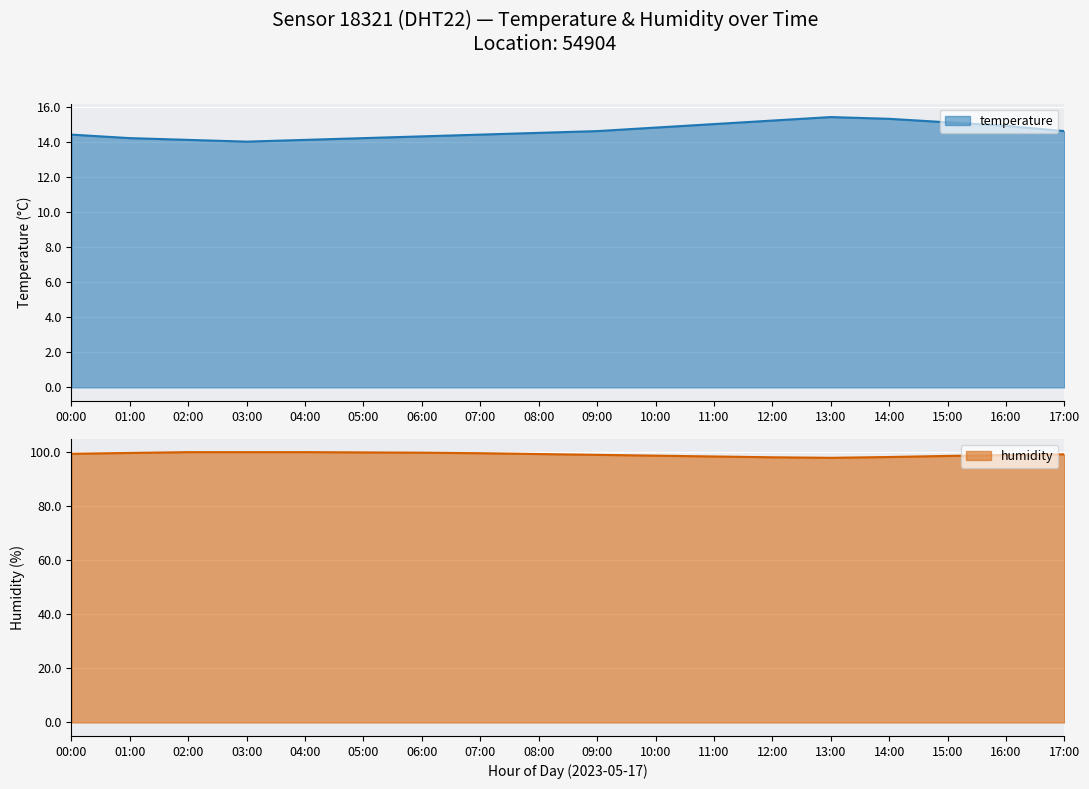

What are all the series names shown in the legend?

temperature, humidity